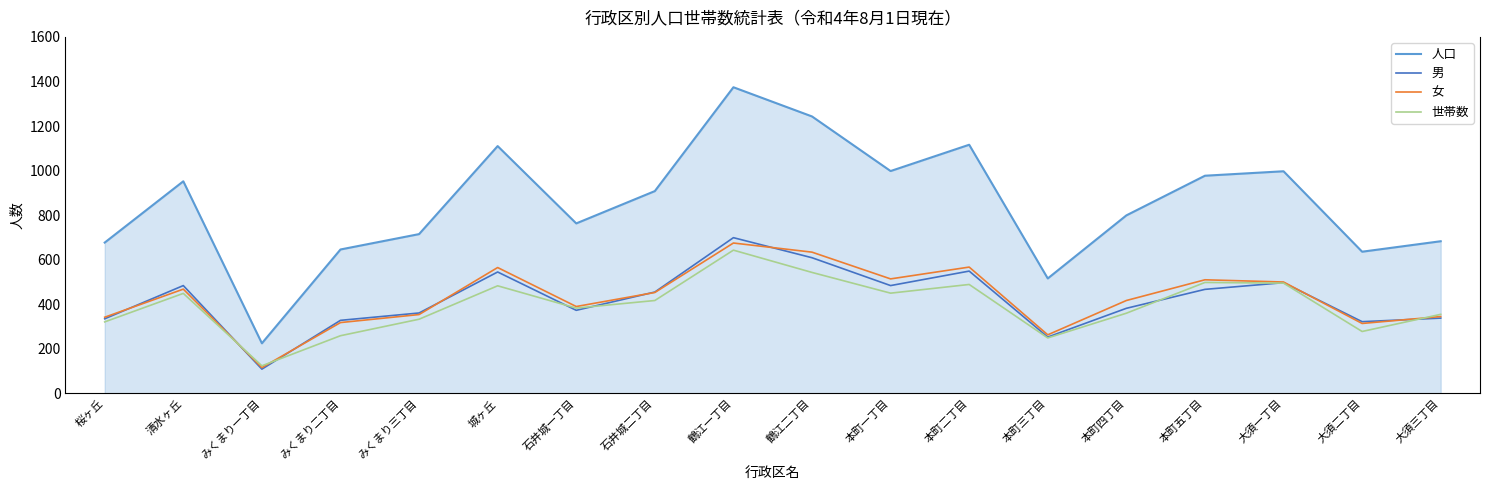

What is the average value of the 人口 series?

852